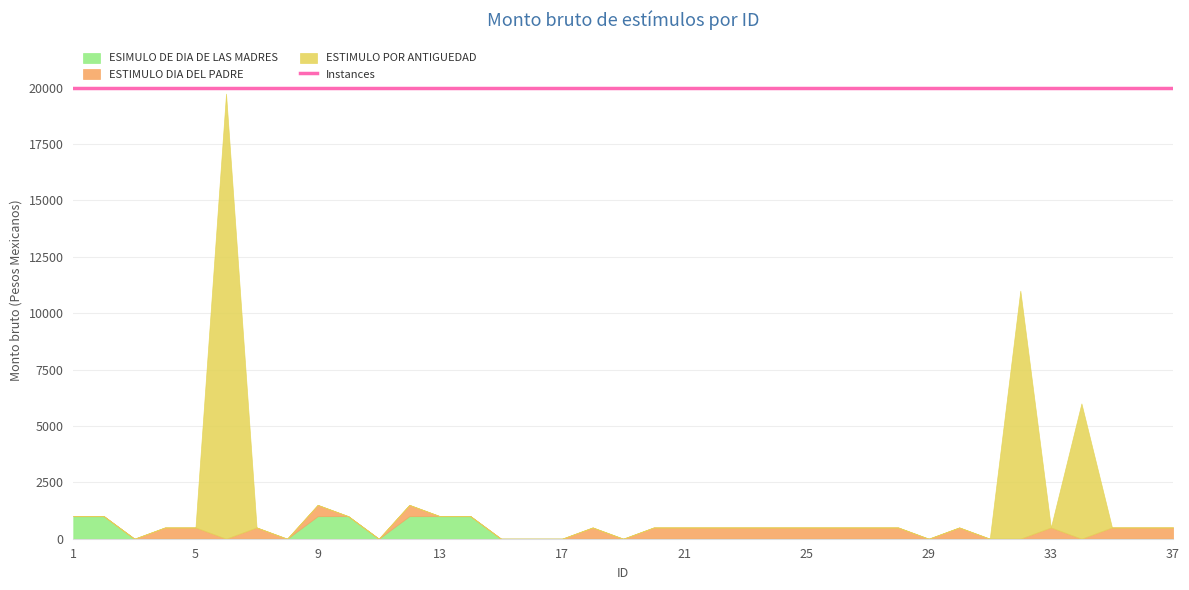

List the labels in order of ESTIMULO POR ANTIGUEDAD value, smallest first.

1, 2, 3, 4, 5, 7, 8, 9, 10, 11, 12, 13, 14, 15, 16, 17, 18, 19, 20, 21, 22, 23, 24, 25, 26, 27, 28, 29, 30, 31, 33, 35, 36, 37, 34, 32, 6